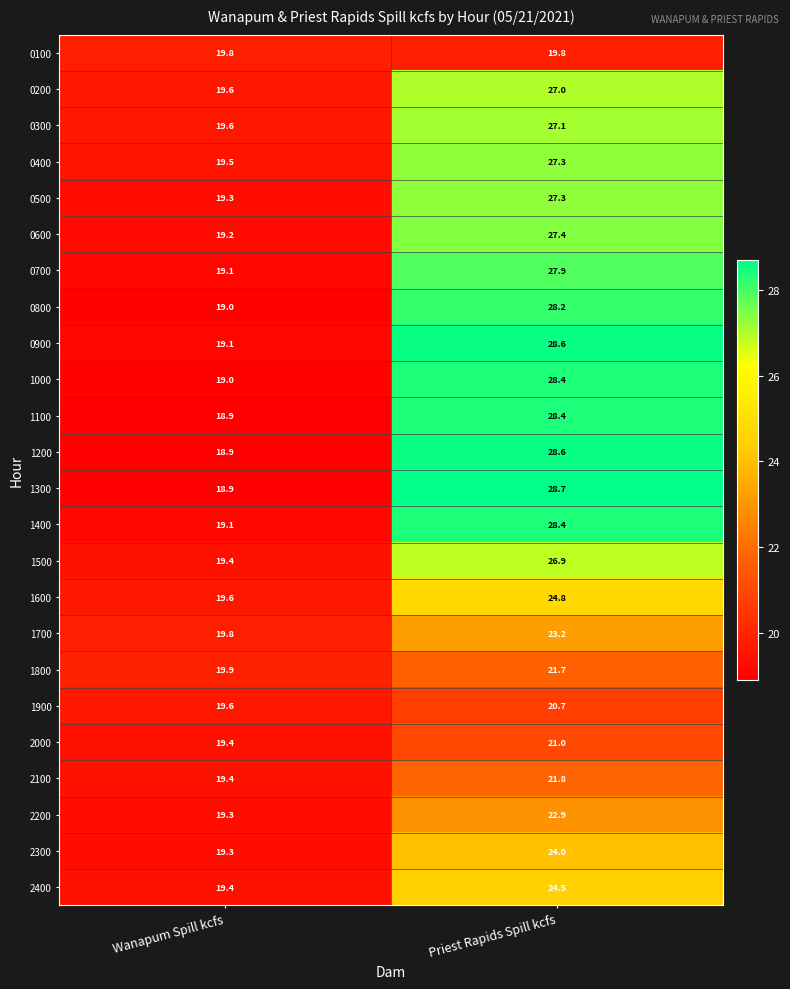

What value does the 0700 series have at Priest Rapids Spill kcfs?

27.9